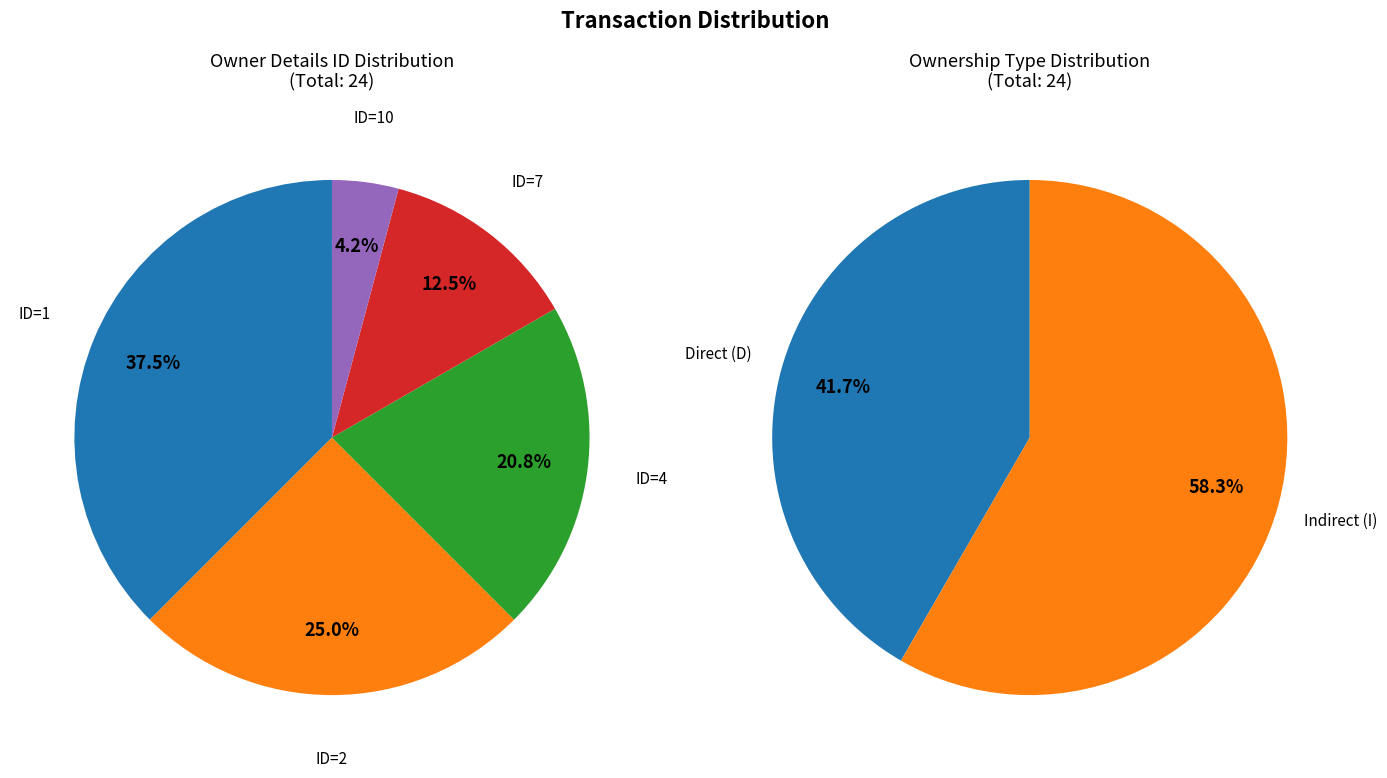

How many slices are in this pie chart?

2